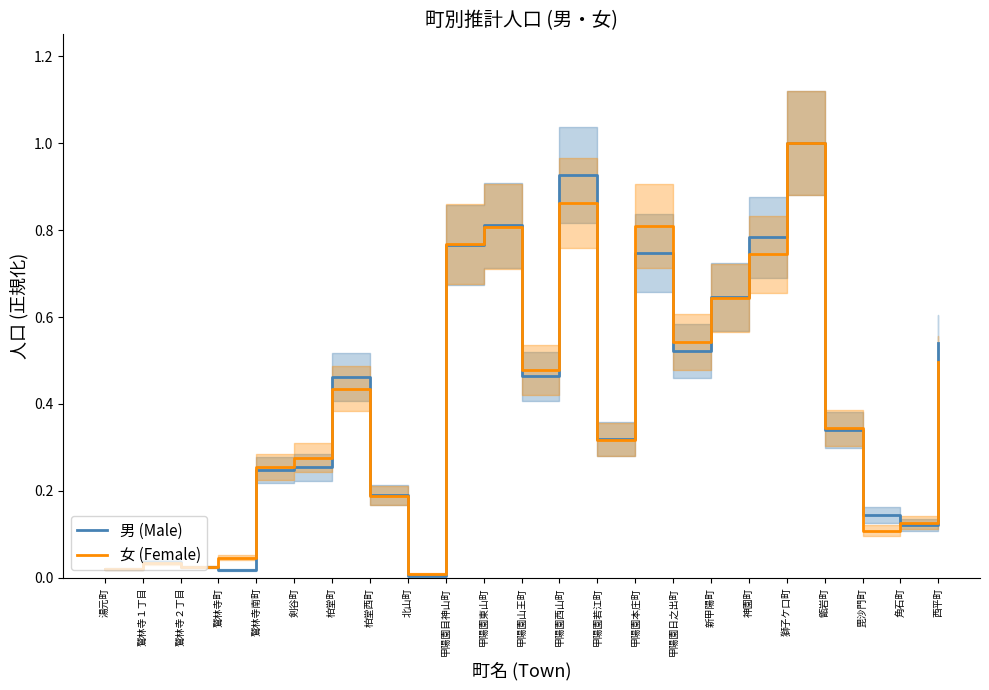

Is this an area chart (filled region under the line)?

No